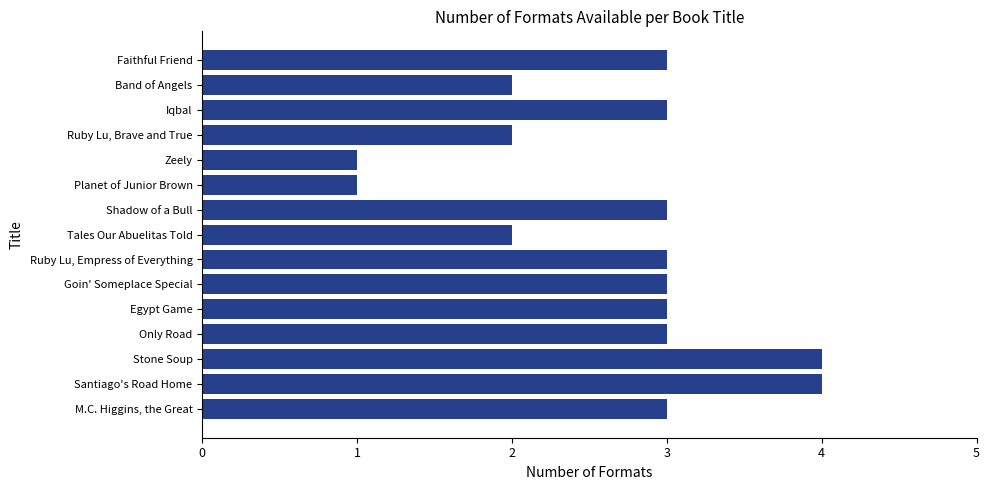

Approximately how many times larger is the value at Tales Our Abuelitas Told compared to M.C. Higgins, the Great?

0.7